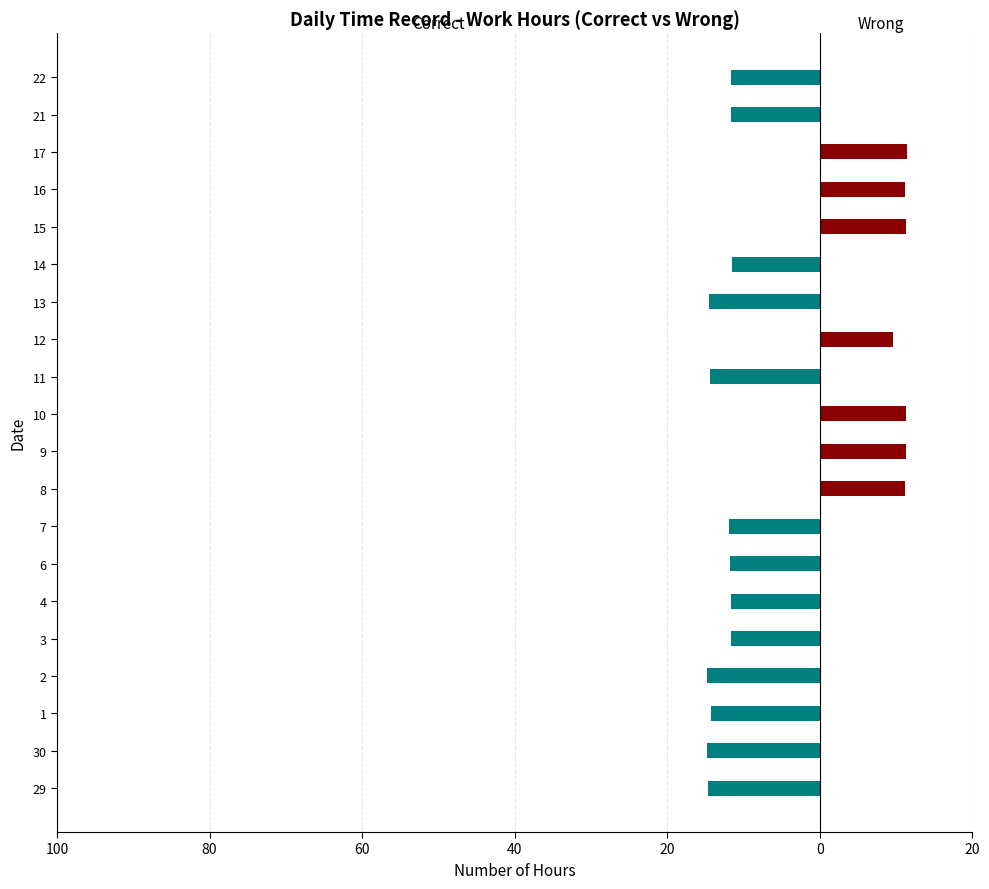

How many values in the Wrong series exceed 0?

7